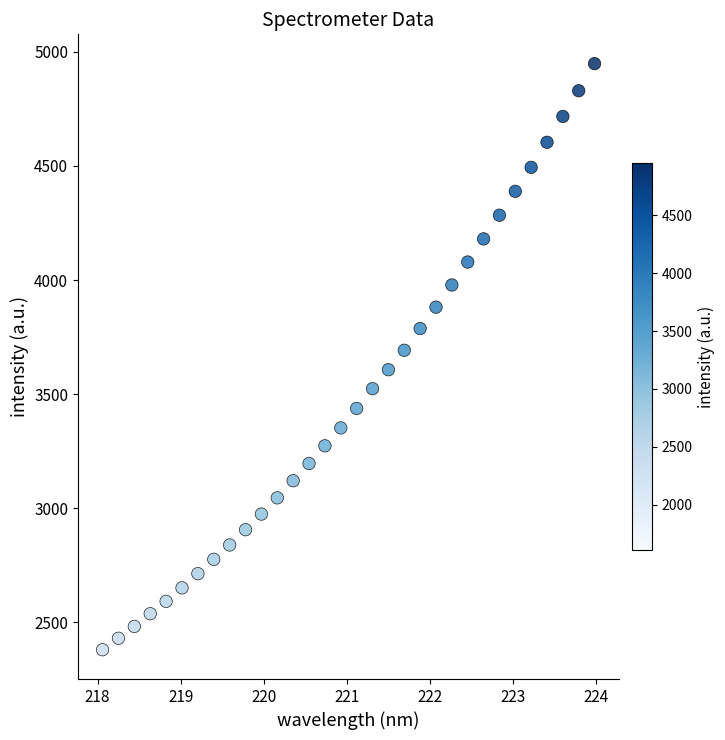

What is the range of Y values (max minus min)?

2569.2